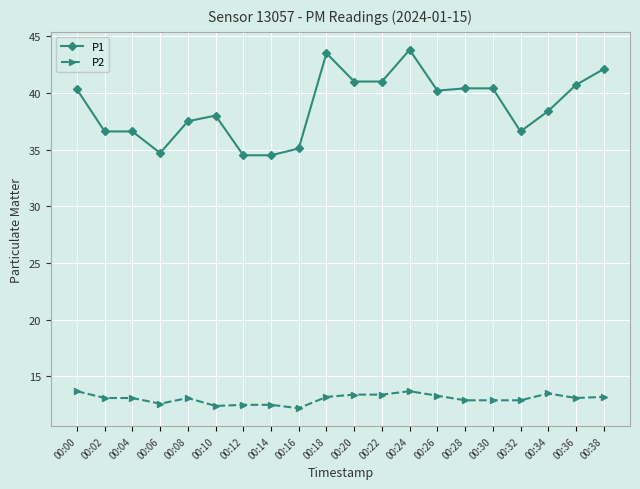

Rank the series by their maximum value, from lowest to highest.

P2, P1